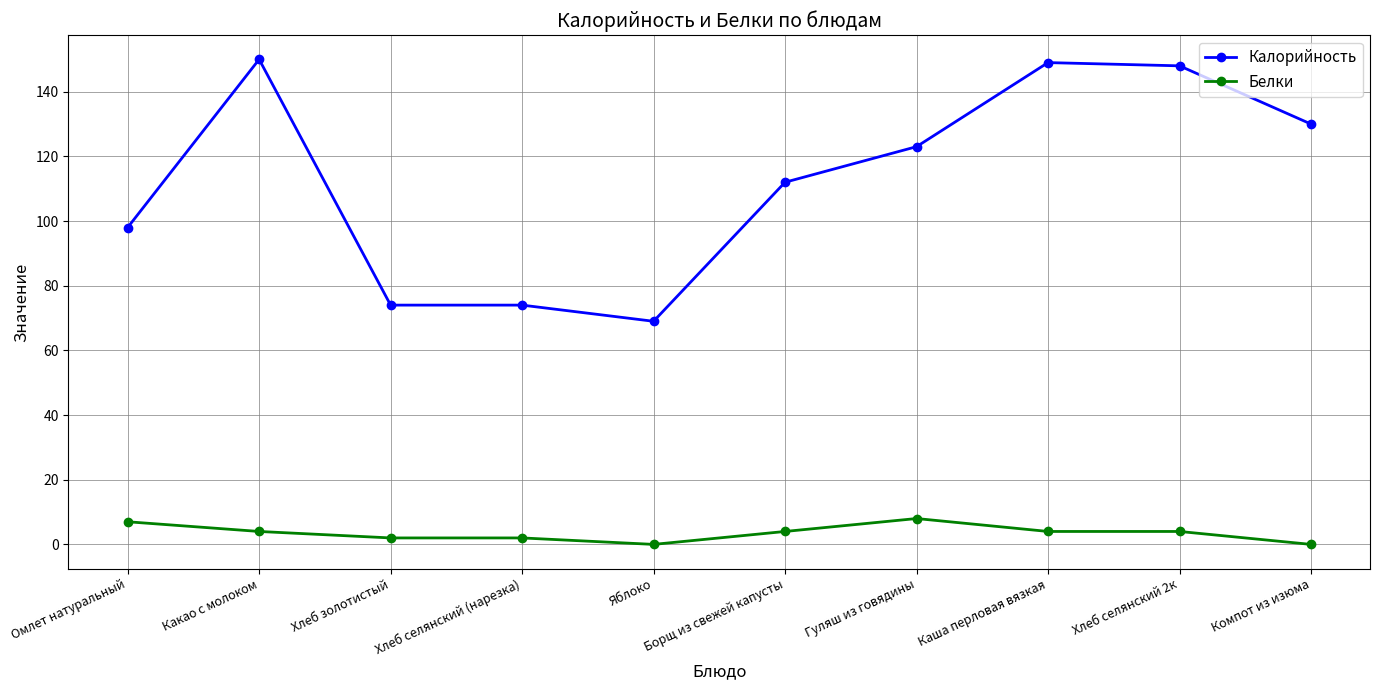

At which label does Калорийность first exceed 123?

Какао с молоком